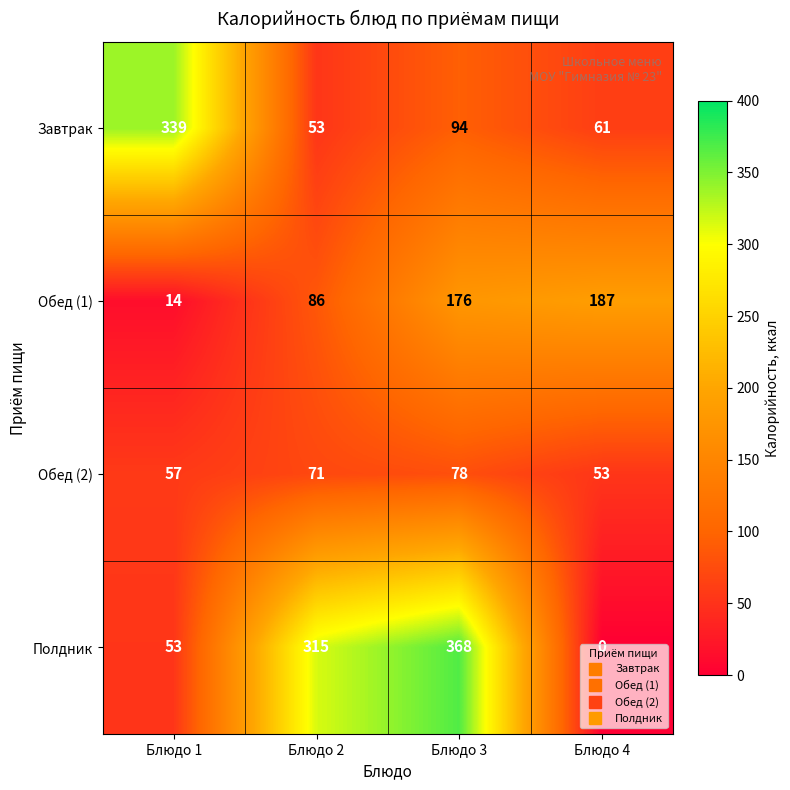

List the labels in order of Полдник value, largest first.

Блюдо 3, Блюдо 2, Блюдо 1, Блюдо 4